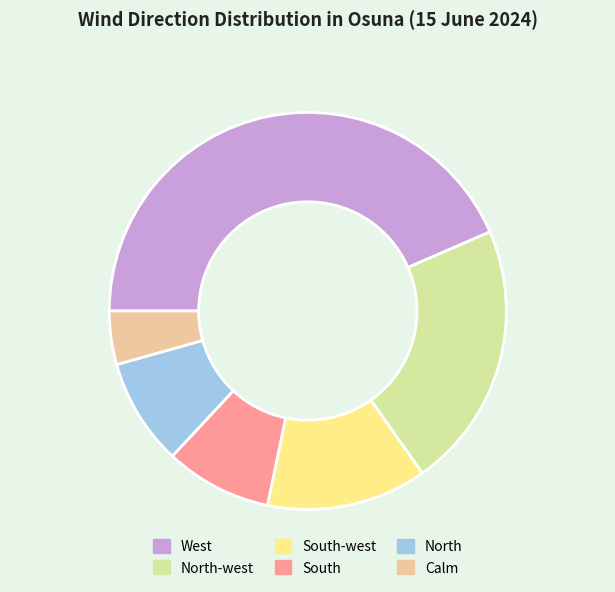

Does any single category account for the majority?

No